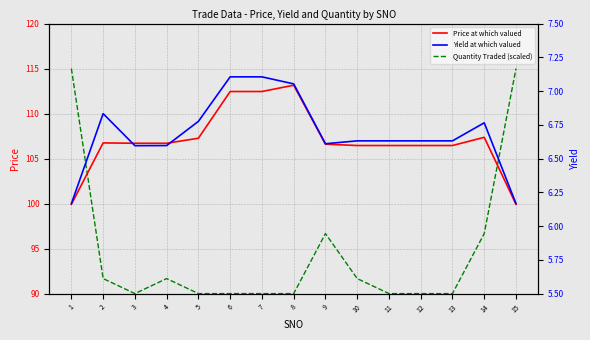

What is the value of the Yield at which valued point at the 7th from the left?

7.1